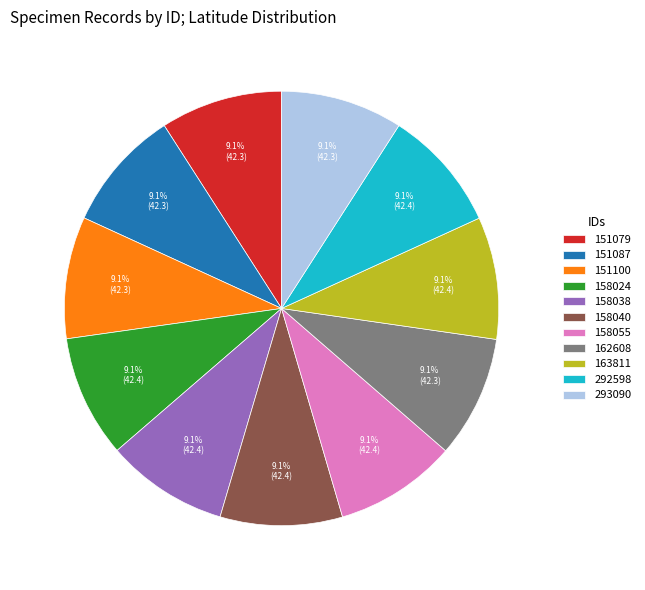

What percentage is NOT represented by 292598?

90.9%